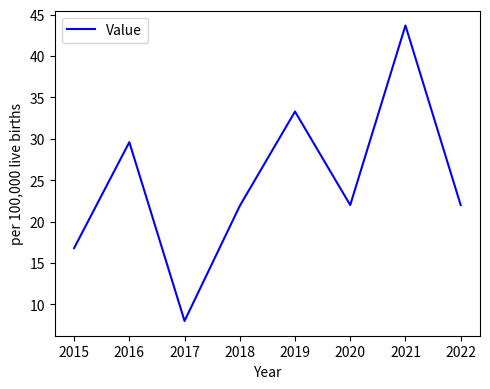

Does the chart have visible grid lines?

No